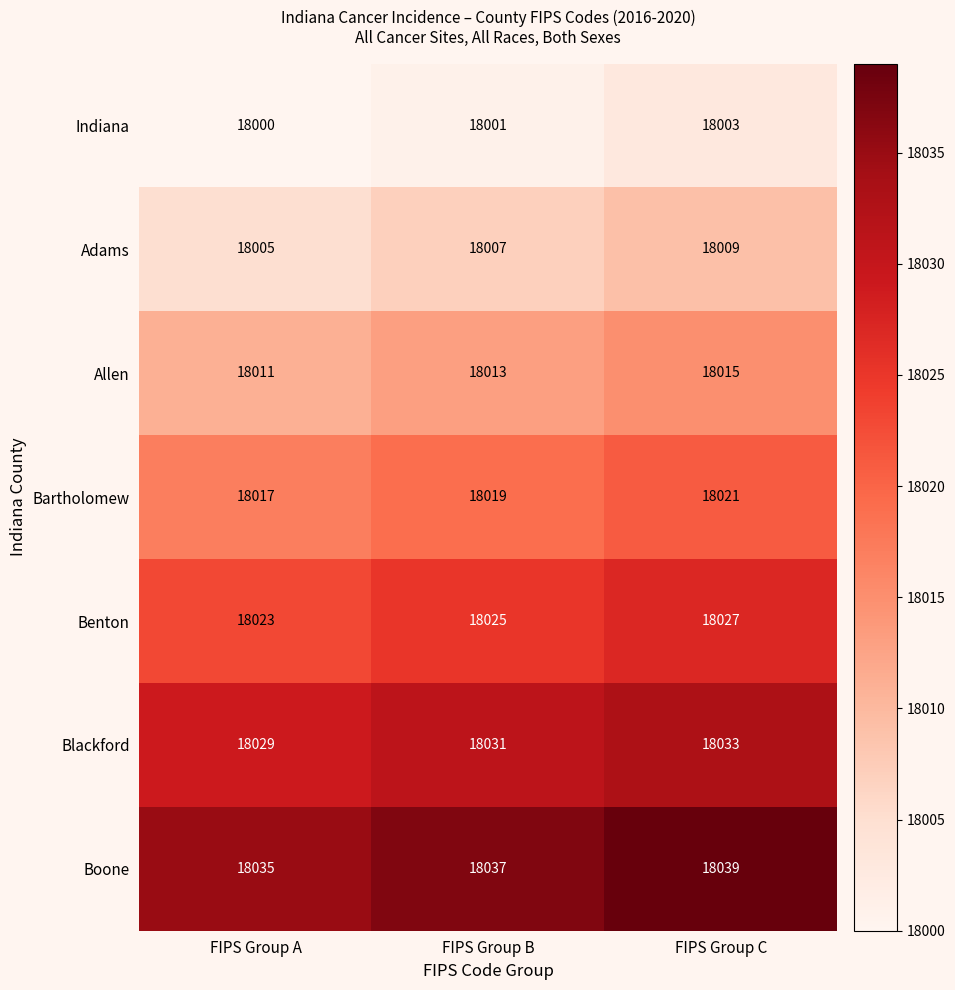

What is the sum of all Allen values?

54039